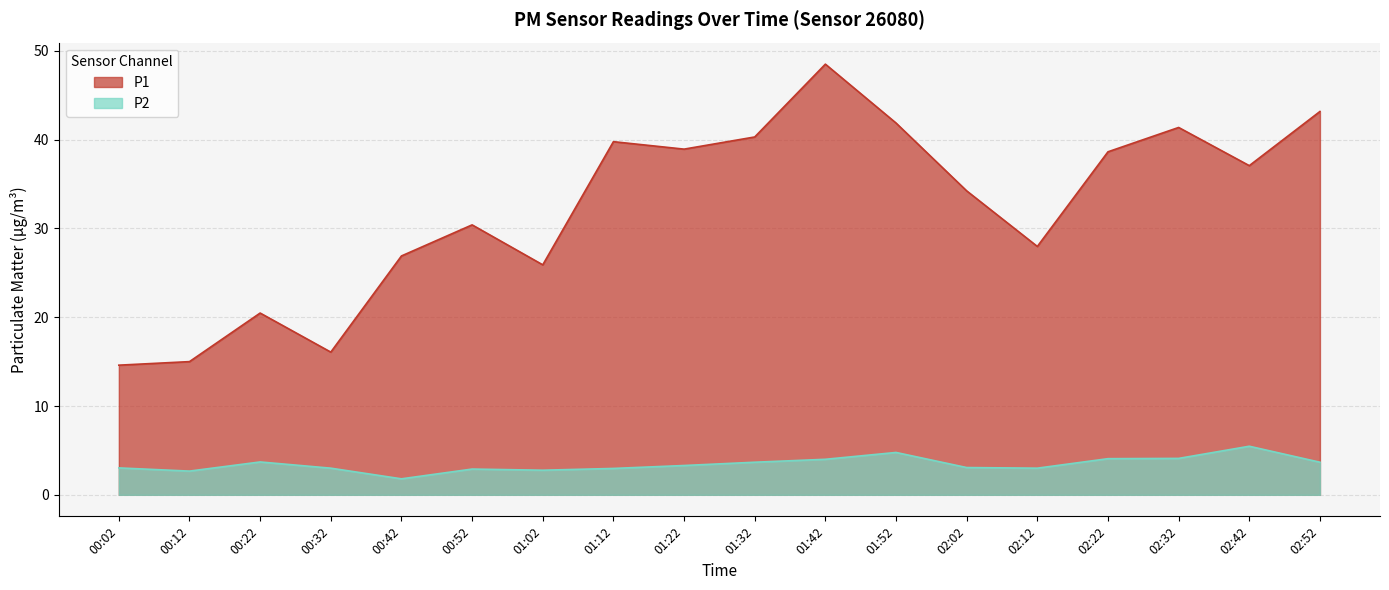

Which series has the largest total across all categories?

P1